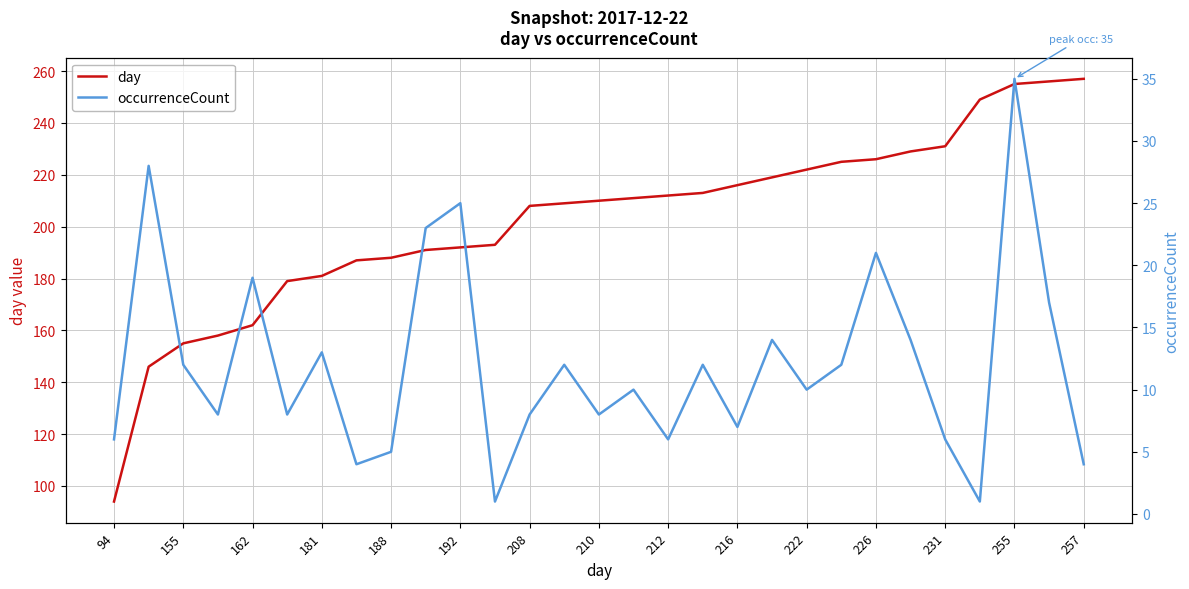

Is it true that day equals 284 at 216?

False